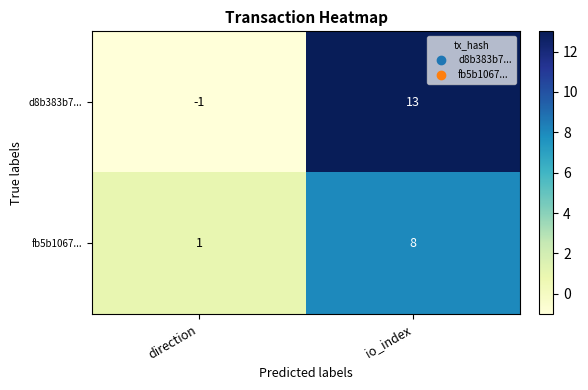

What is the minimum value shown in the chart?

-1